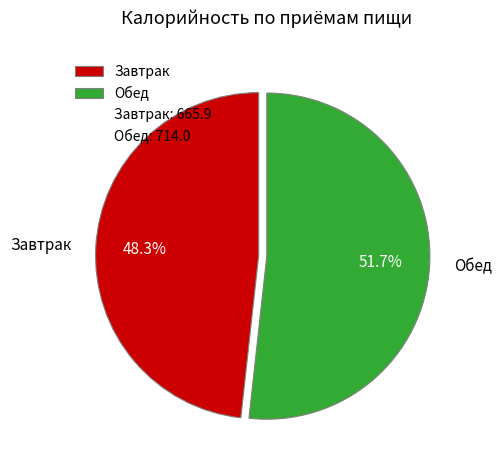

How many slices are in this pie chart?

2